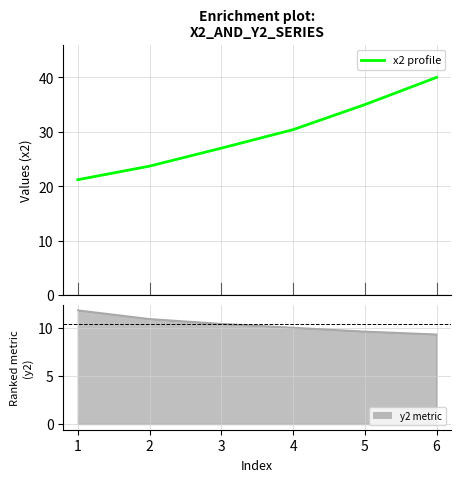

True or false: x2 has a value of 20.8 at 4.

False